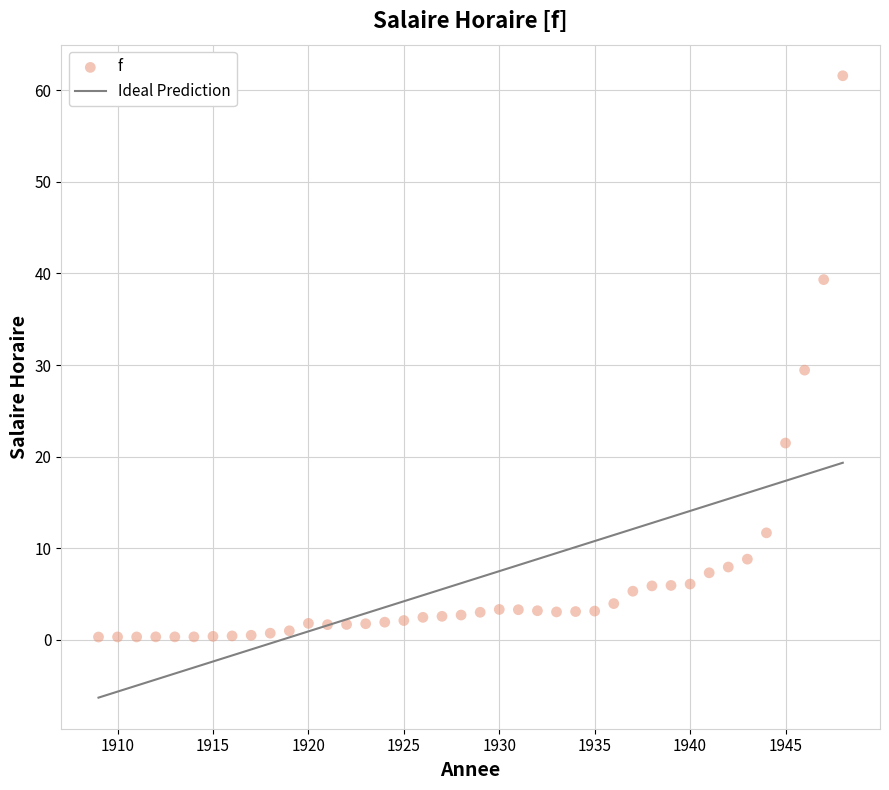

What is the range of Y values (max minus min)?

61.3